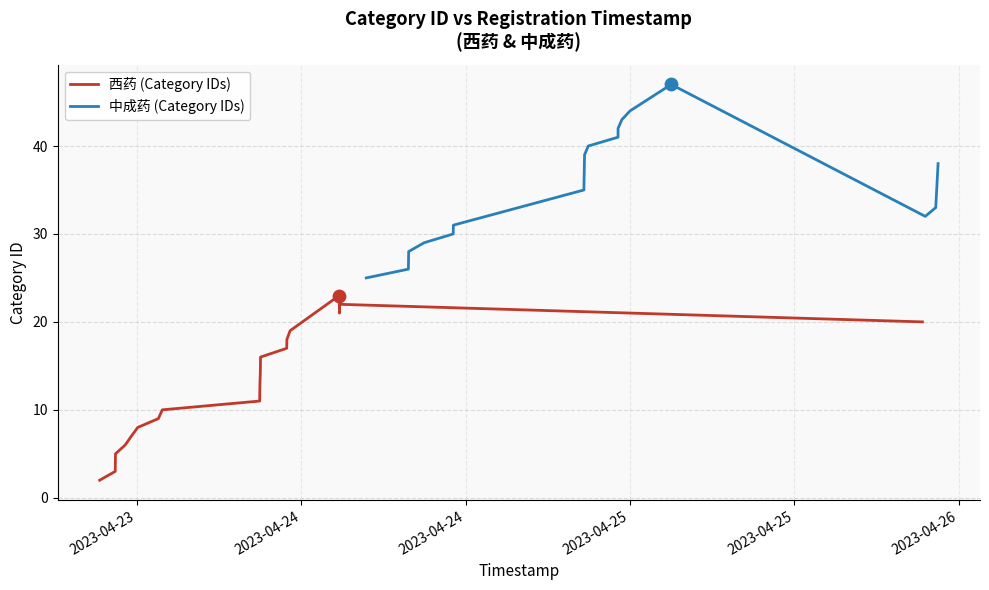

Which series has the largest total across all categories?

中成药 (Category IDs)